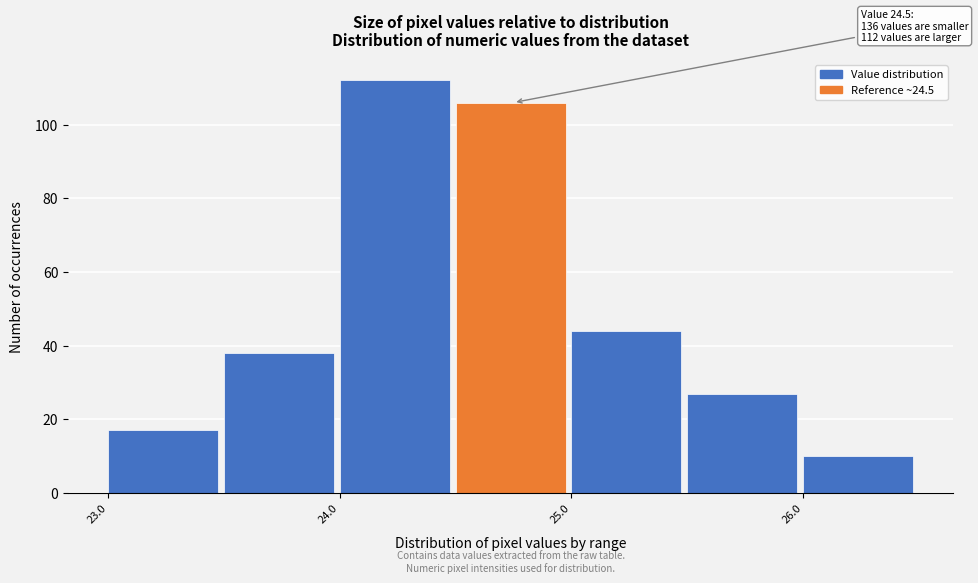

Which range on the x-axis has the tallest bar?

24.0 to 24.5